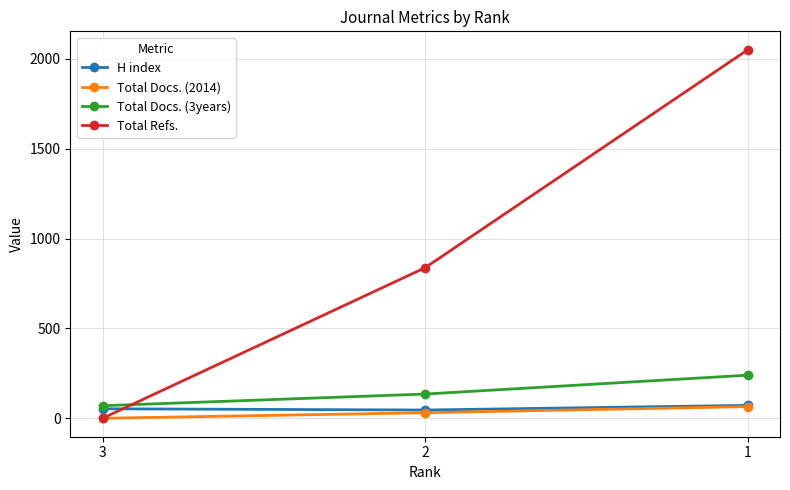

What is the sum of all H index values?

171